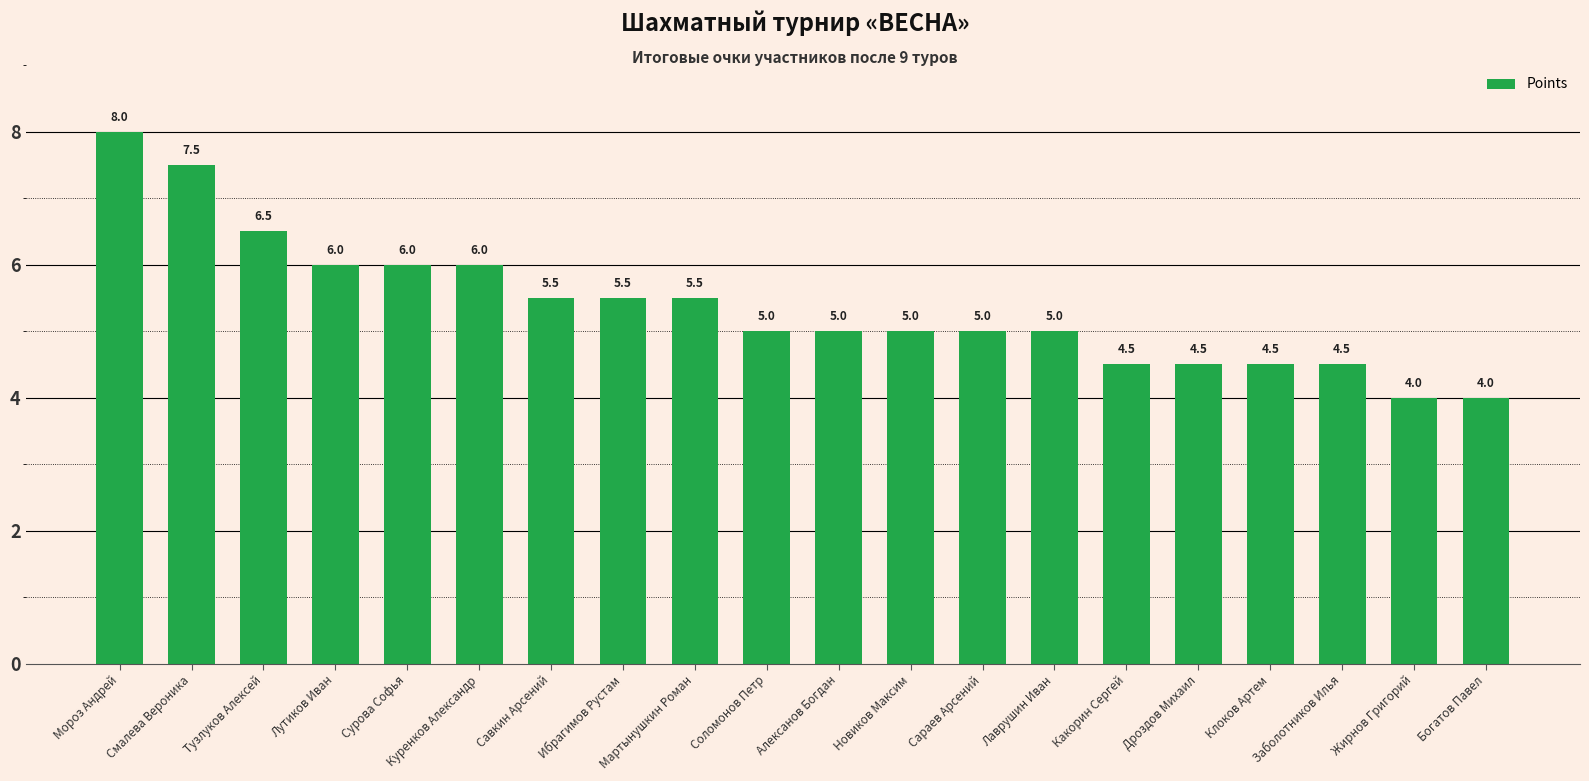

What is the value of the 13th bar from the left?

5.0